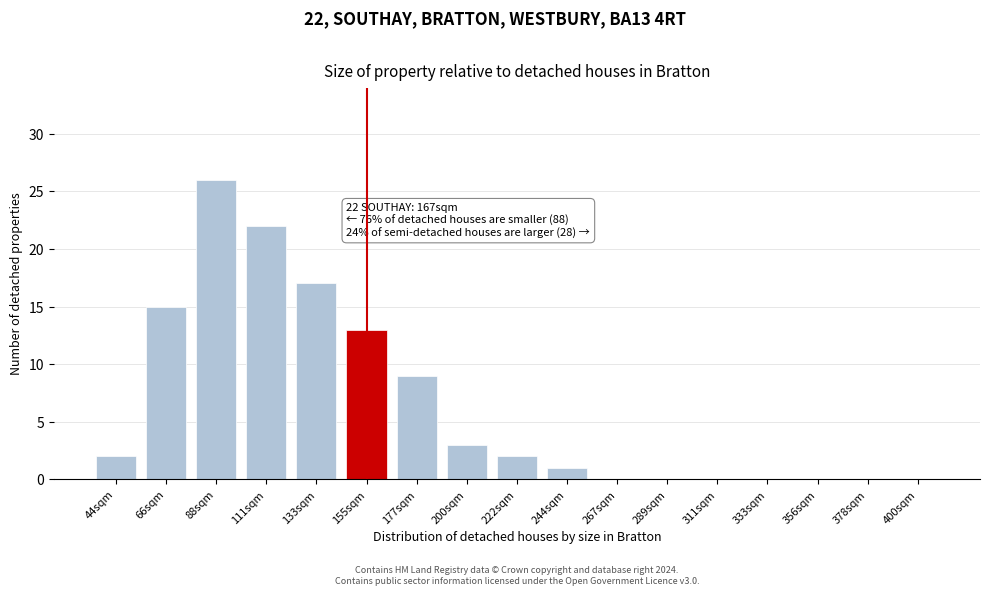

Reading left to right, transcribe all the data shown in this chart.

44sqm=2	66sqm=15	88sqm=26	111sqm=22	133sqm=17	155sqm=13	177sqm=9	200sqm=3	222sqm=2	244sqm=1	267sqm=0	289sqm=0	311sqm=0	333sqm=0	356sqm=0	378sqm=0	400sqm=0